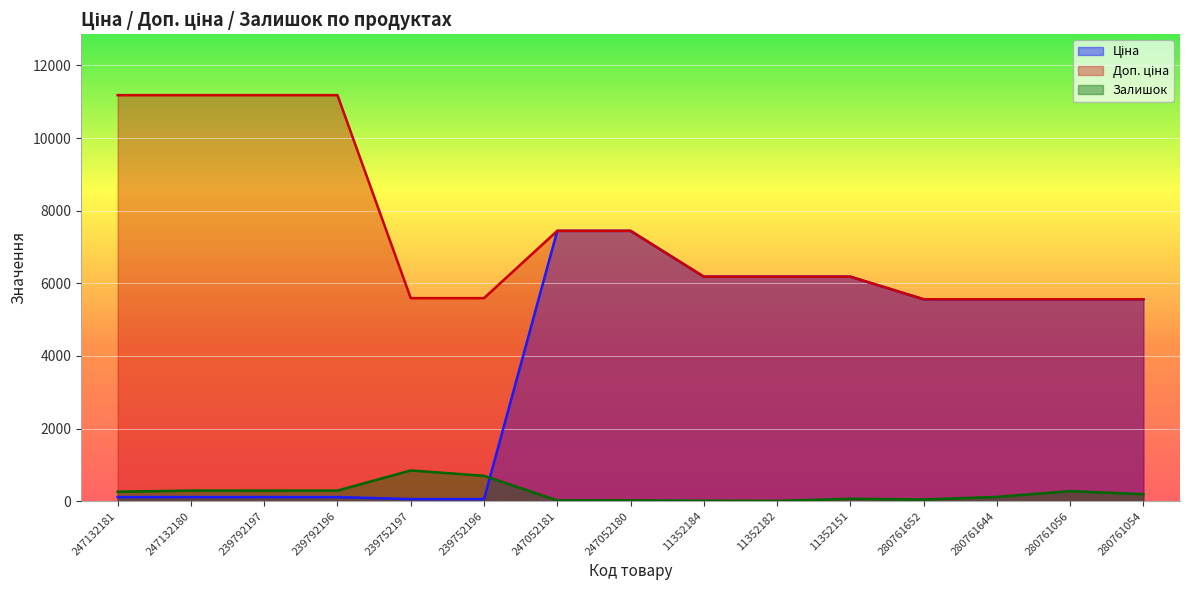

At how many categories does at least one series exceed 6918?

6